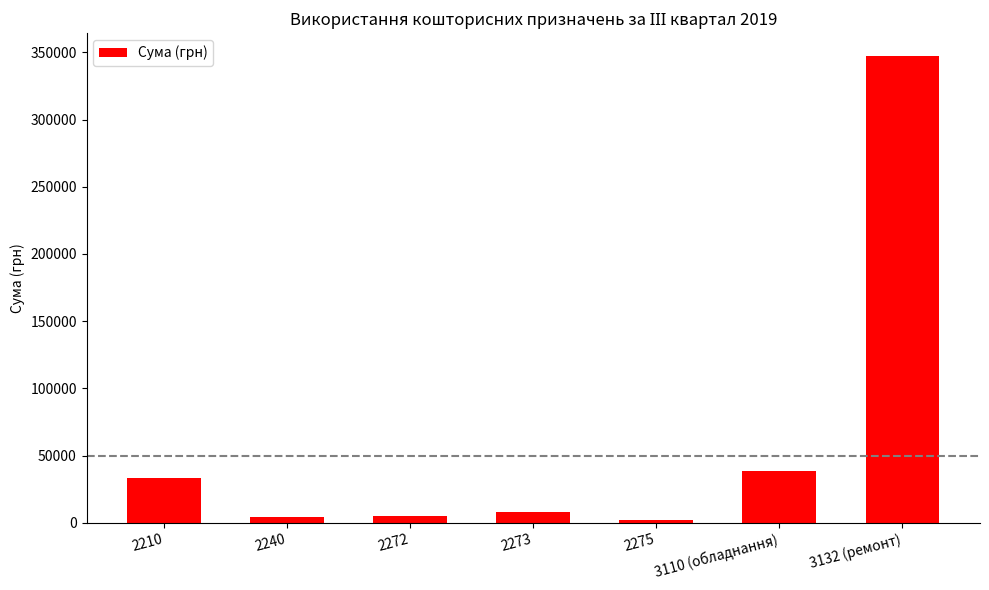

What is the label of the 4th bar from the left?

2273